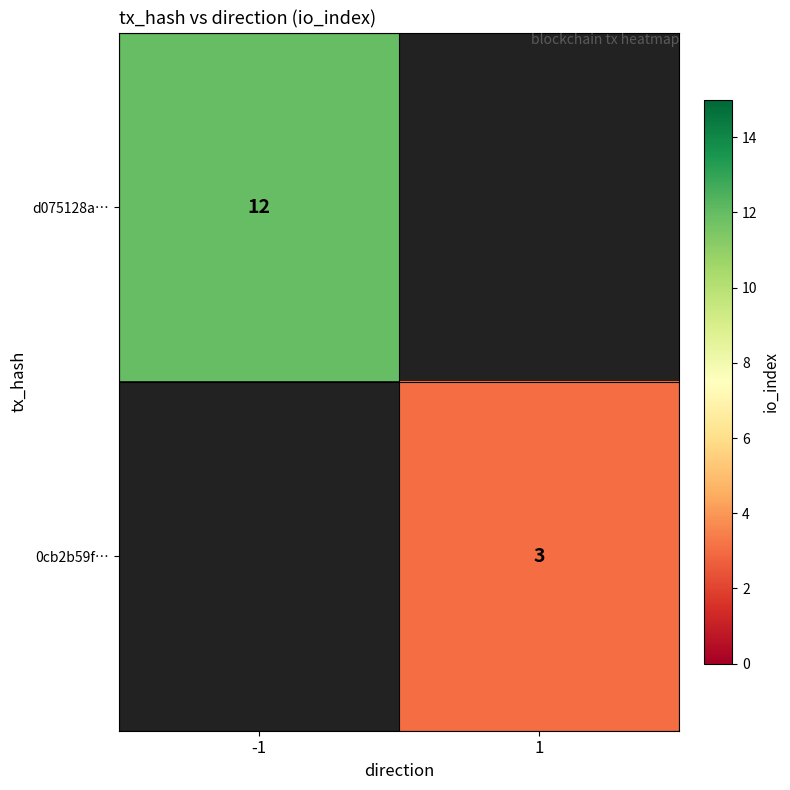

The 0cb2b59f… series shows 3 at 1. True or false?

True